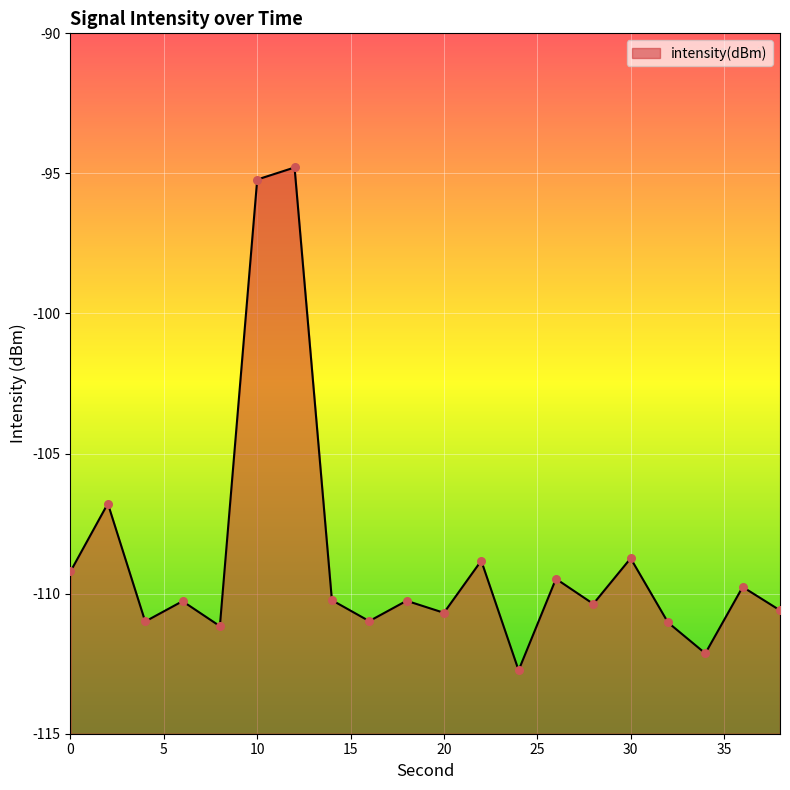

Between 16 and 18, which is larger?

18